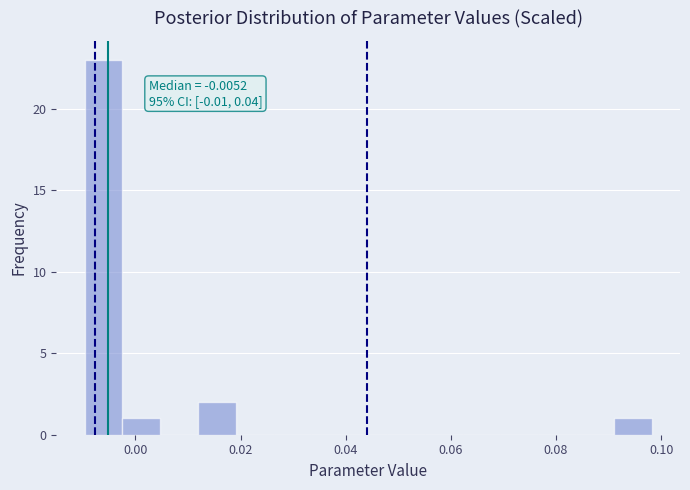

Around what value on the x-axis is the tallest bar? Give the approximate position of its centre, as read against the axis.

-0.006